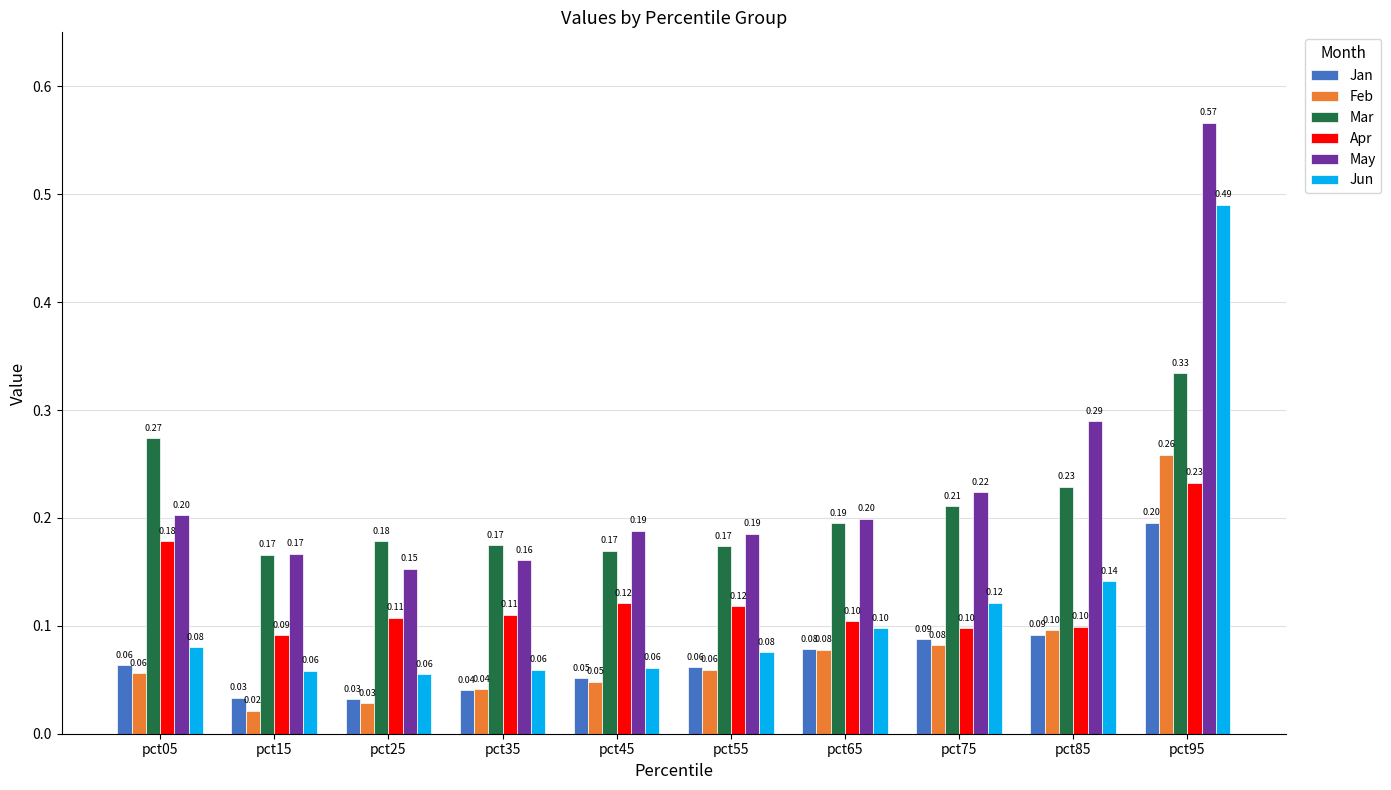

The value of Mar at pct05 is 0.2. True or false?

False